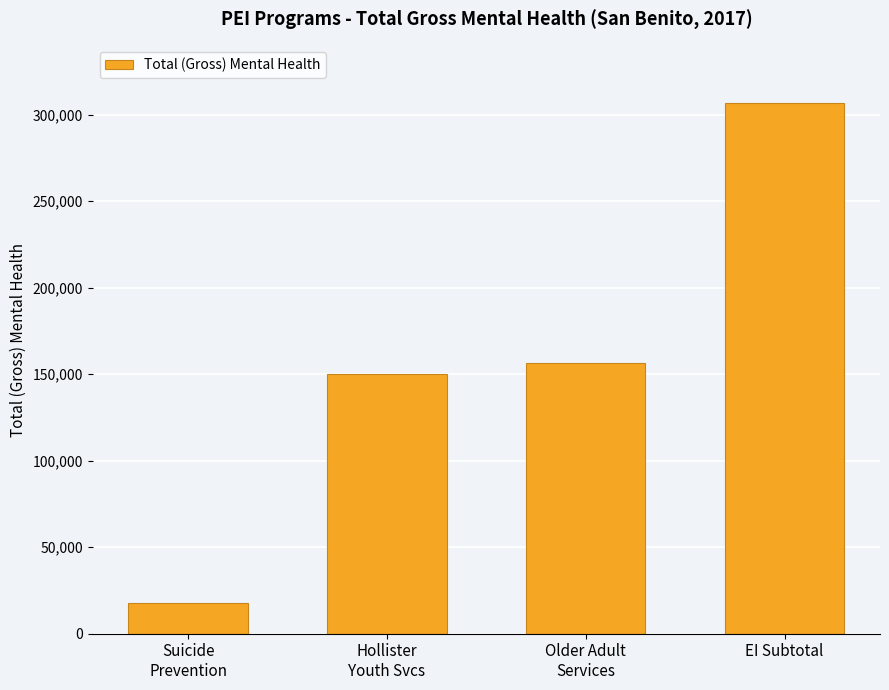

What is the change in value from Suicide
Prevention to EI Subtotal?

+288783